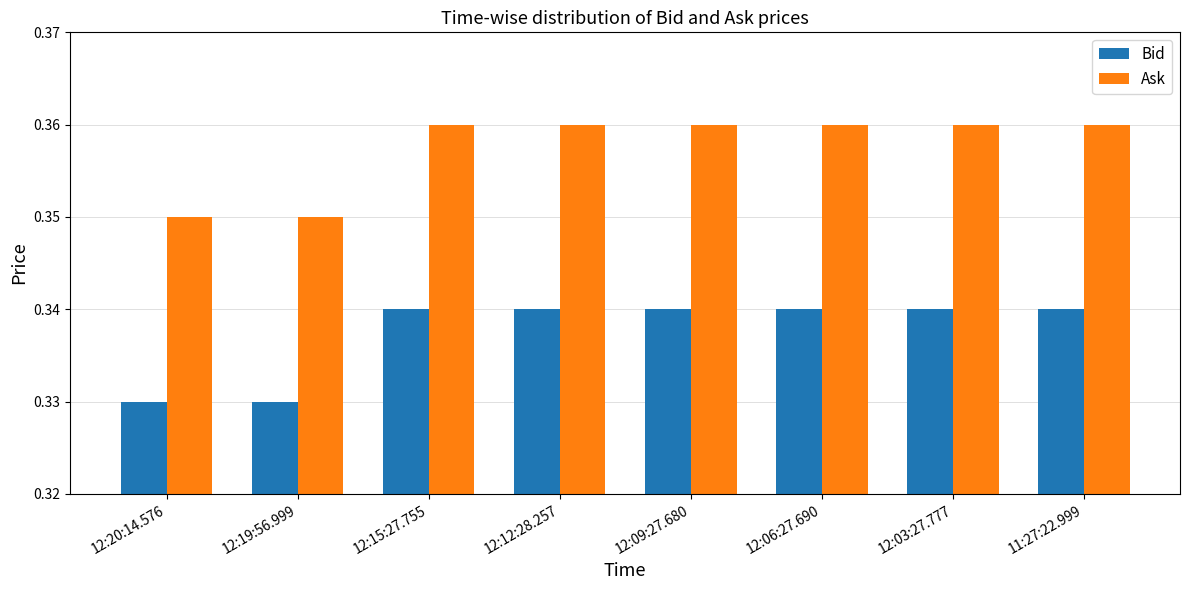

How many Ask values are between 0 and 1?

8